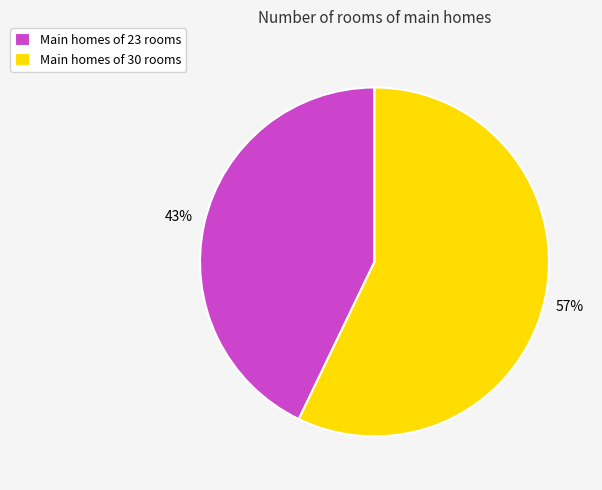

To the nearest percent, what is the difference between the largest and smallest slice percentages?

14%